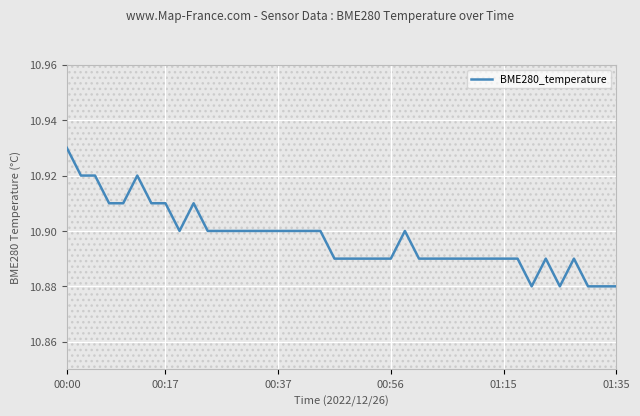

Is this an area chart (filled region under the line)?

No